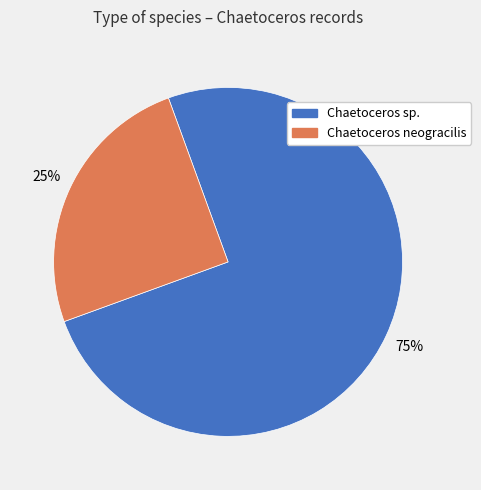

To the nearest percent, what is the difference between the largest and smallest slice percentages?

50%